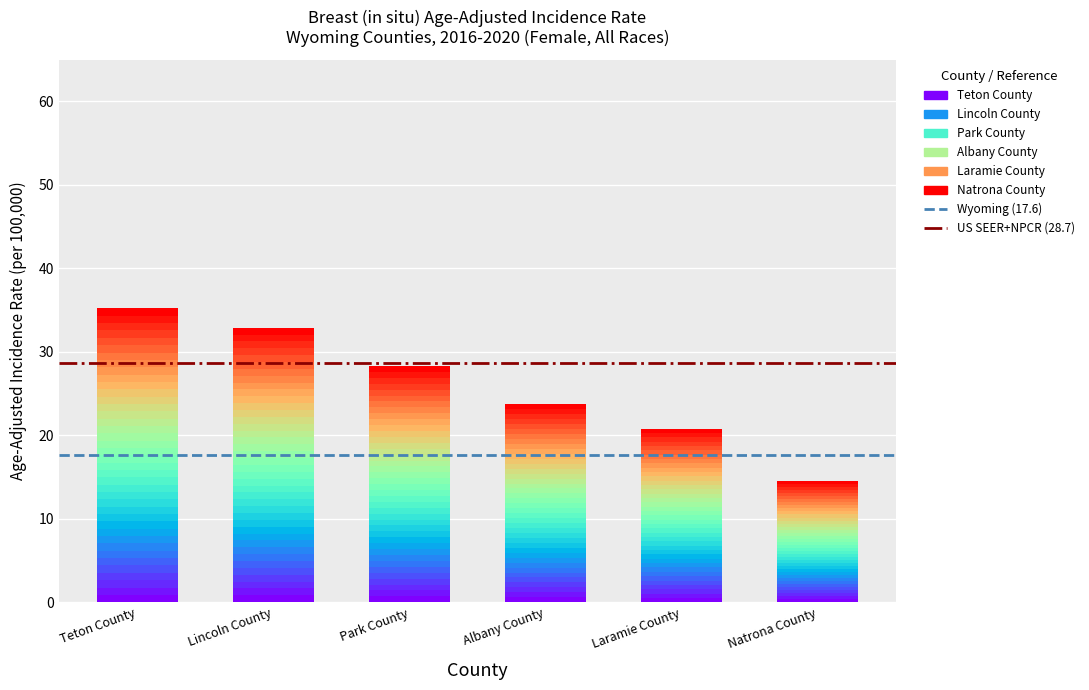

At which category does the chart reach its peak across all series?

Teton County